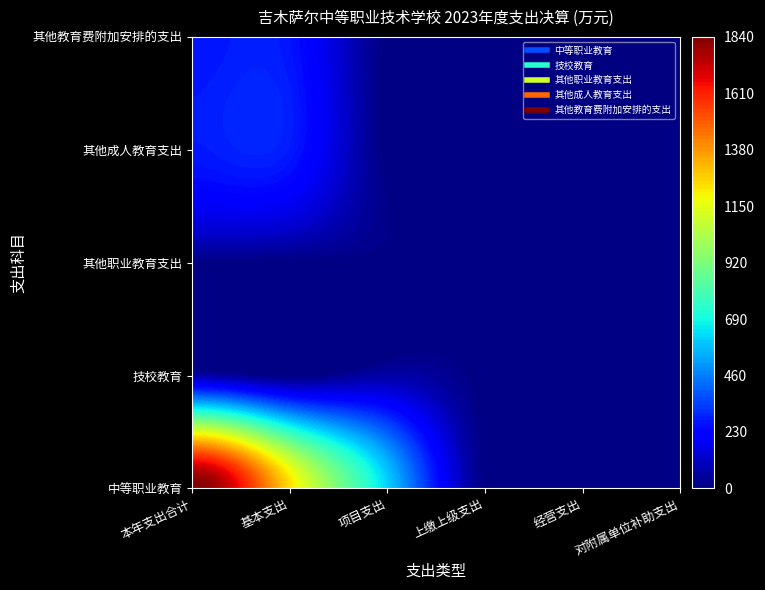

What is the greatest value displayed?

1840.3